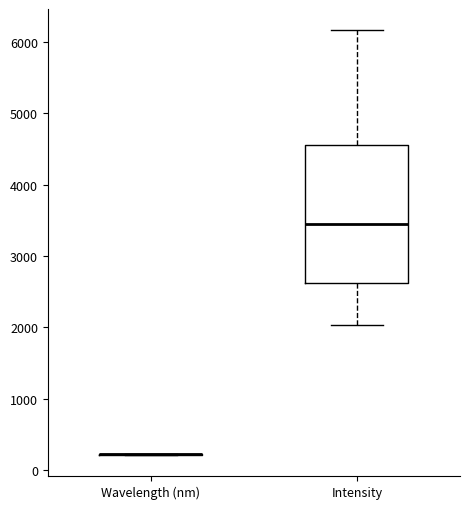

Reading left to right, read every box against the y-axis: the position of its median line, the range the box covers, and the ends of its whiskers. The values are not printed on the chart, so give them approximately, as read against the axis.

Wavelength (nm): box collapsed to a line at 200, whiskers 200 to 200
Intensity: median 3400, box 2600 to 4500, whiskers 2000 to 6200